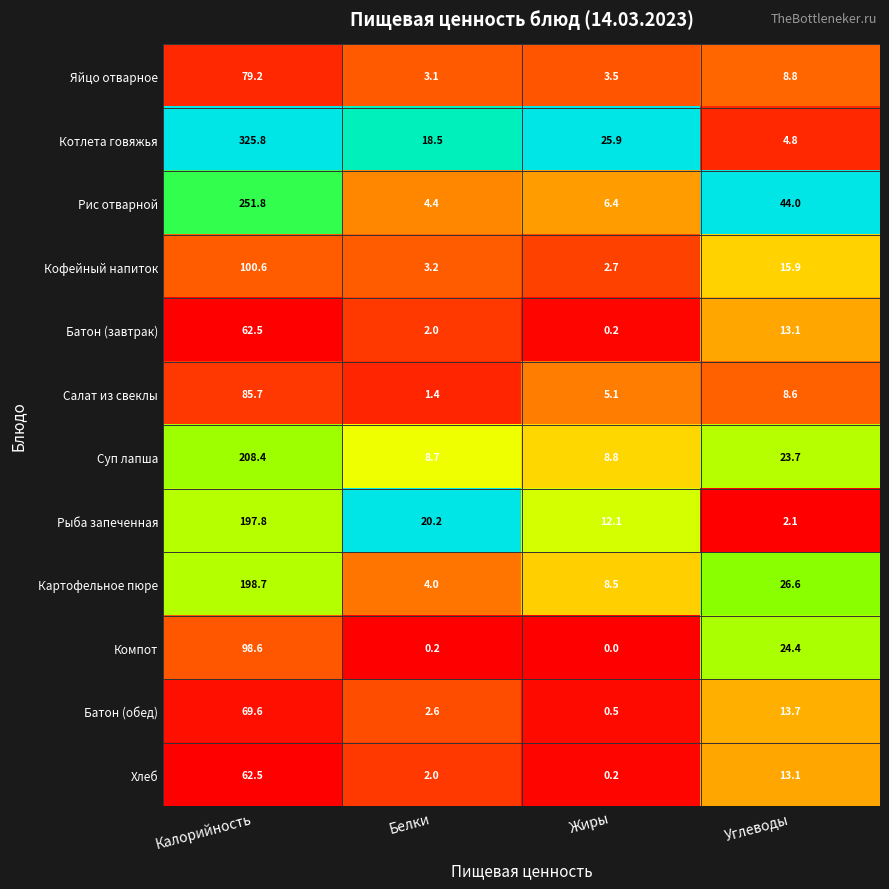

Where does the Хлеб series first go above 13?

Калорийность